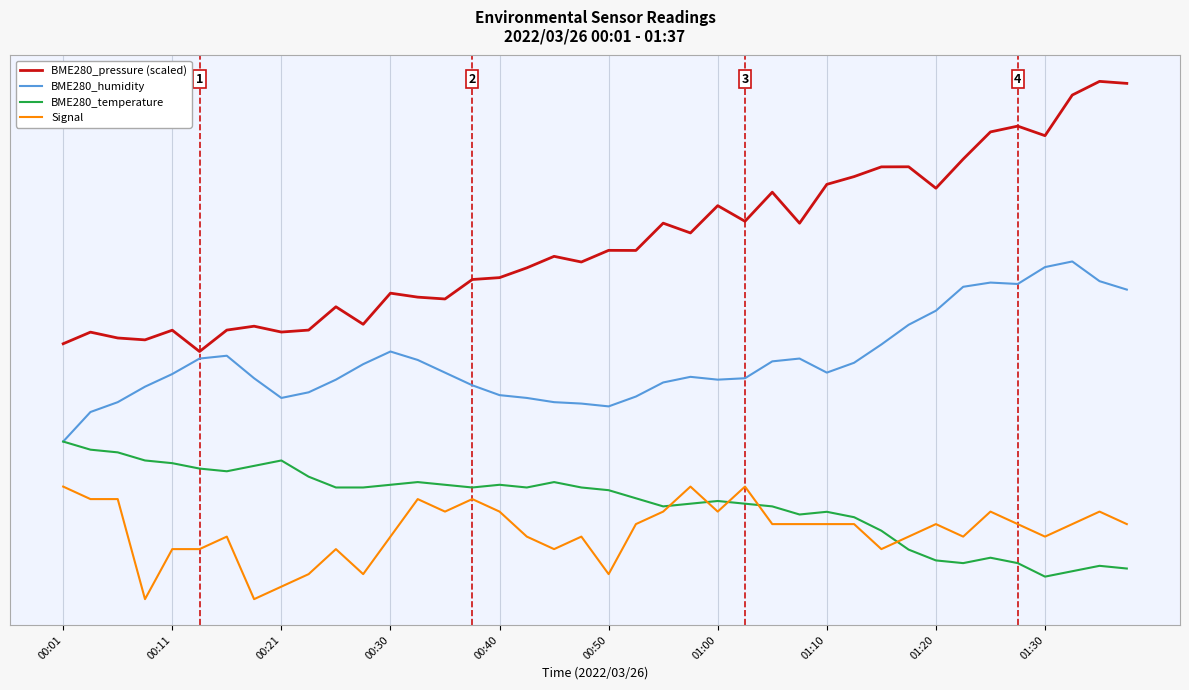

What are all the series names shown in the legend?

BME280_pressure (scaled), BME280_humidity, BME280_temperature, Signal